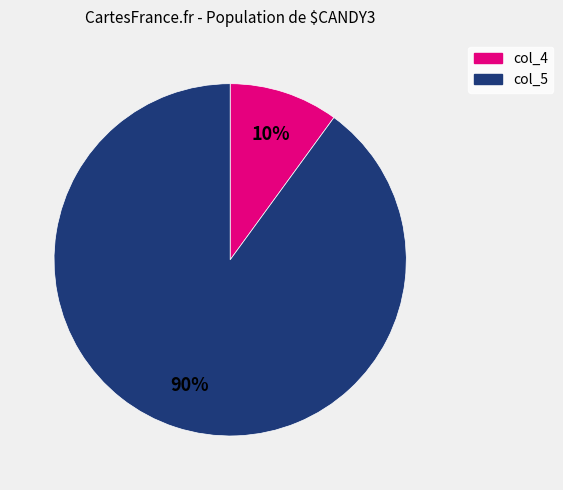

How many segments does this pie chart have?

2